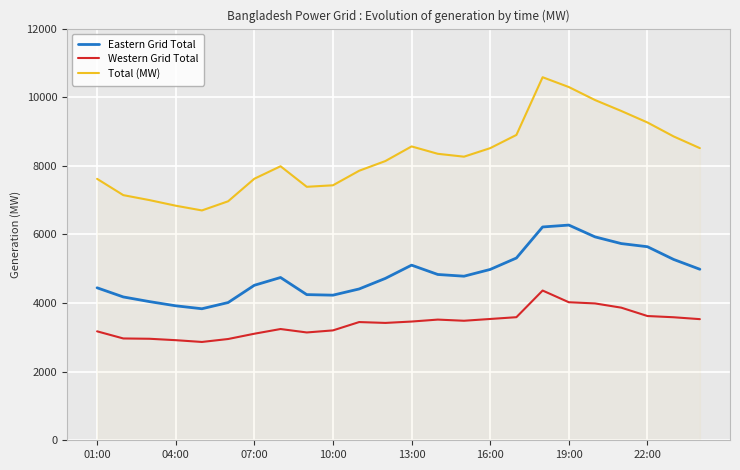

What are all the series names shown in the legend?

Eastern Grid Total, Western Grid Total, Total (MW)